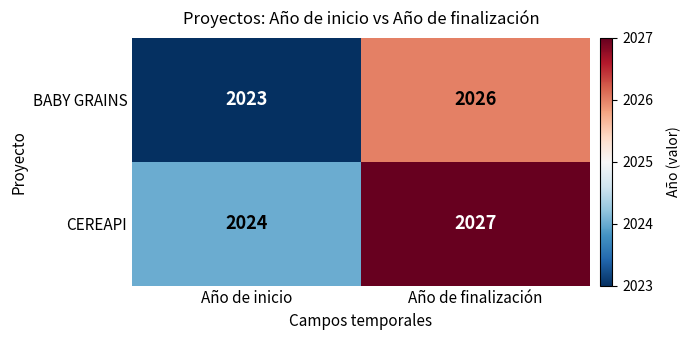

Is the value of BABY GRAINS at Año de inicio greater than the value of CEREAPI at Año de finalización?

No